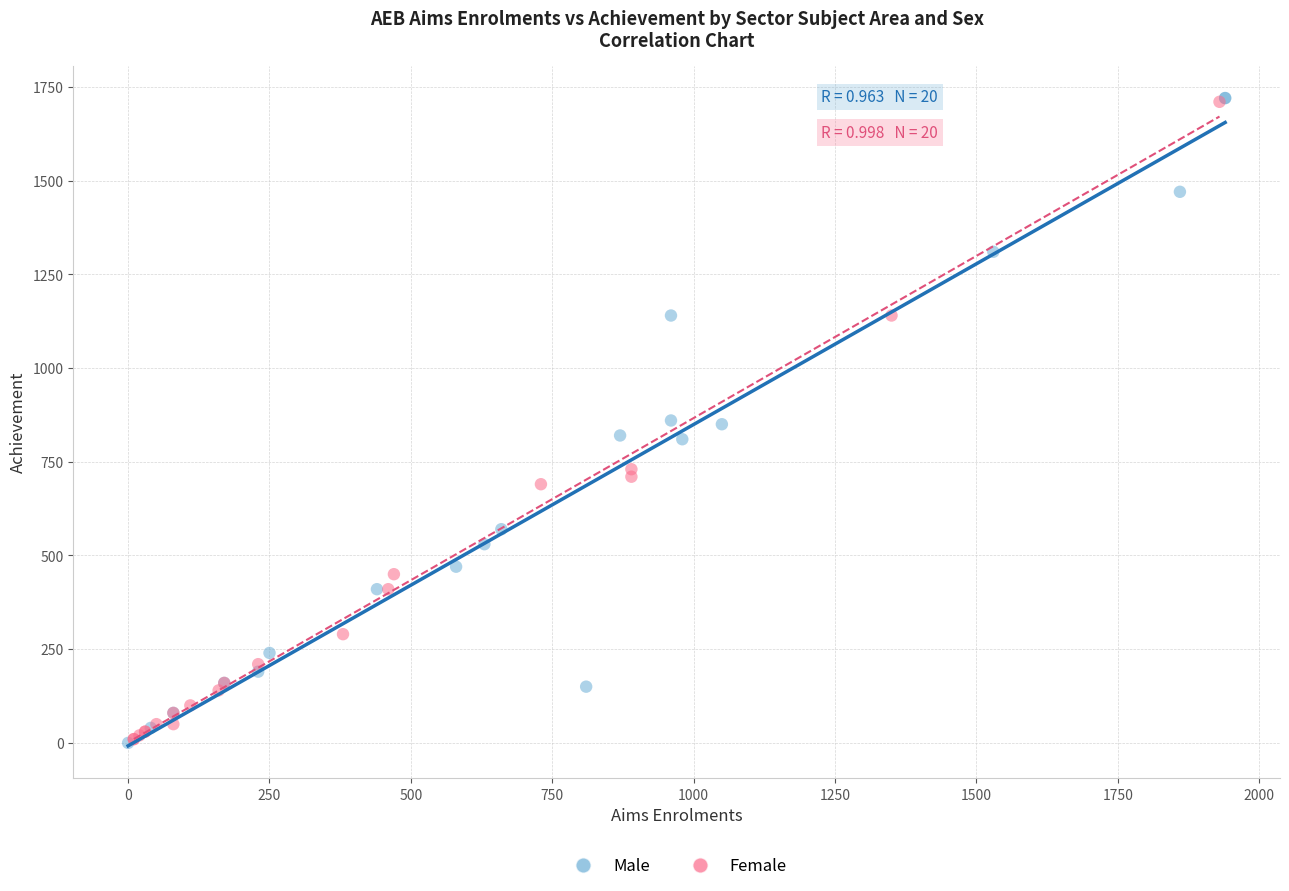

What are all the series names shown in the legend?

Male, Female